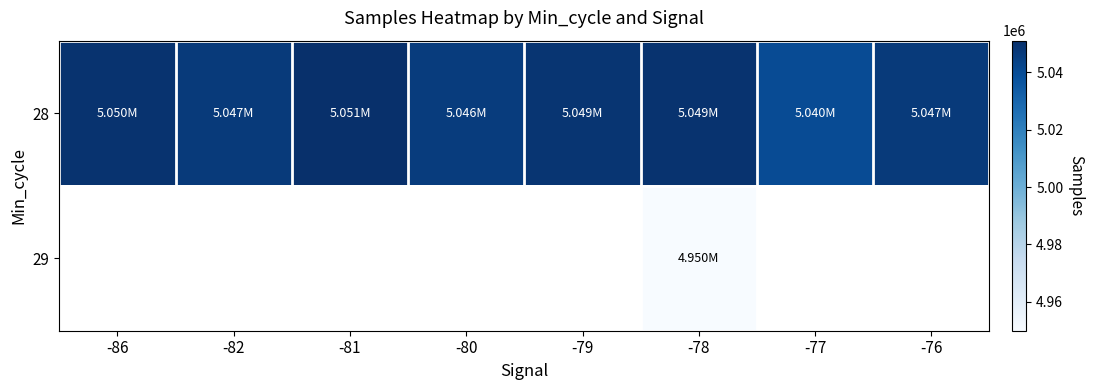

At which category is the sum across all series the highest?

-78